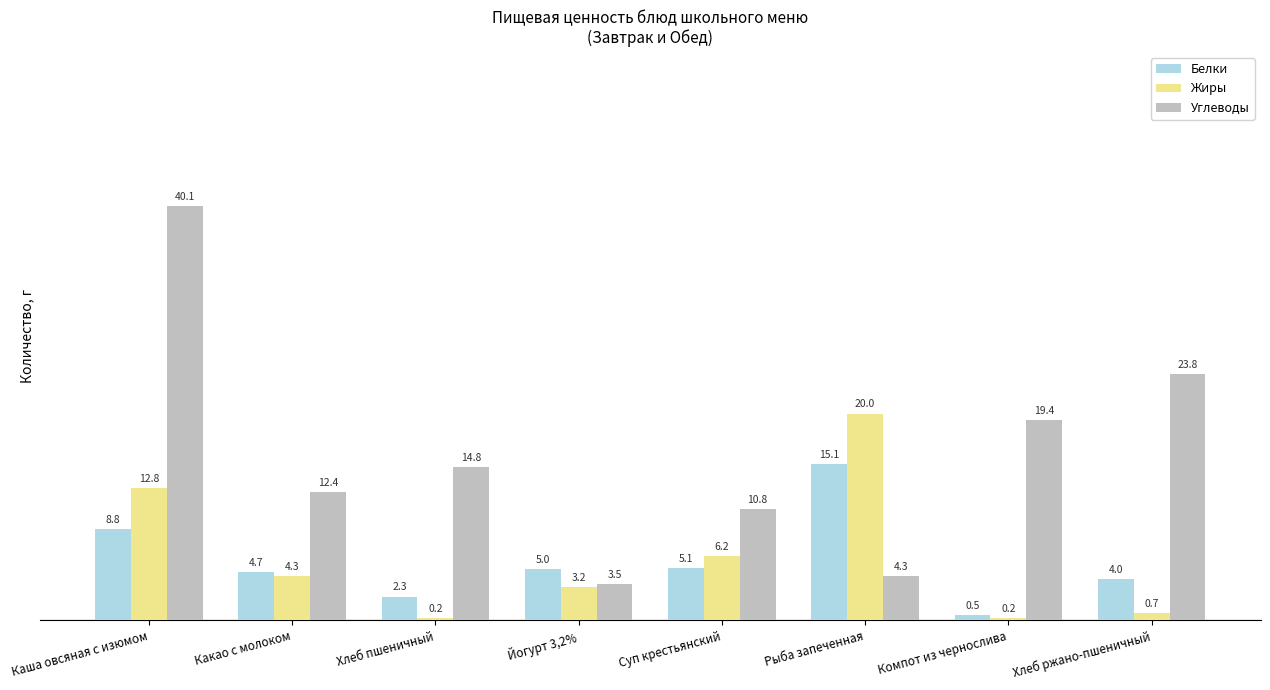

How many data points does each series have?

8